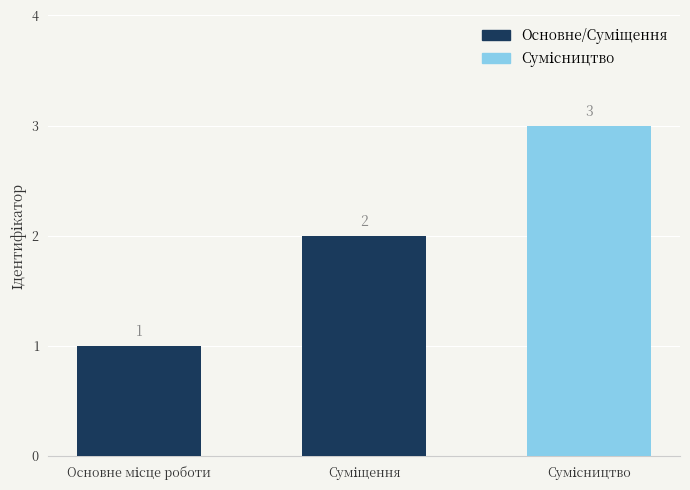

How many data points are less than 2?

1